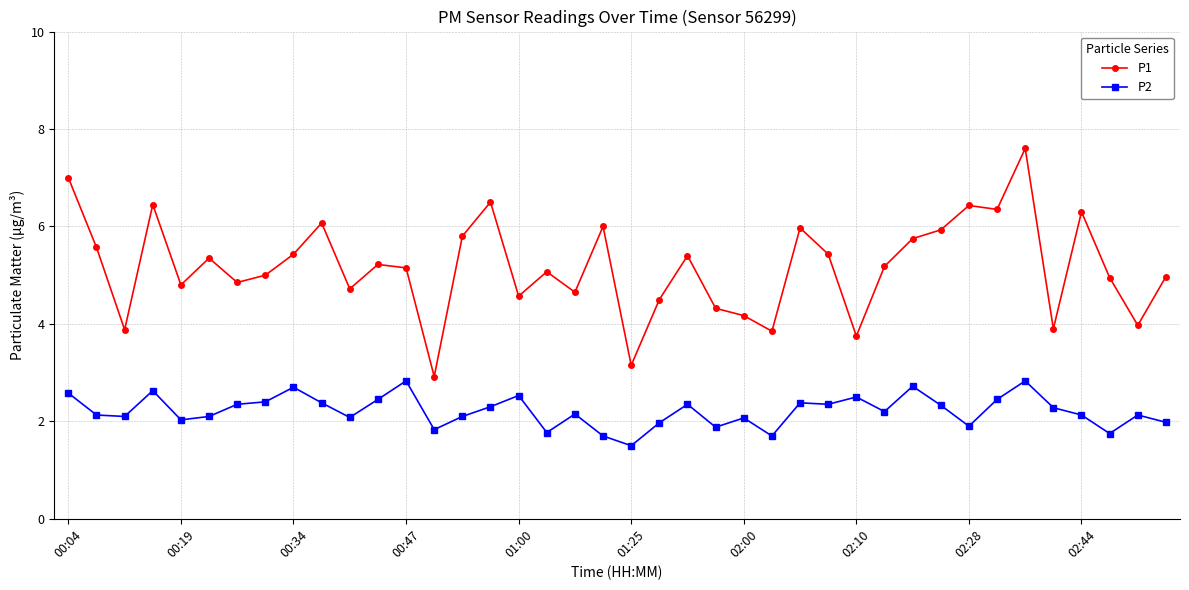

True or false: P1 and P2 cross at least once.

False